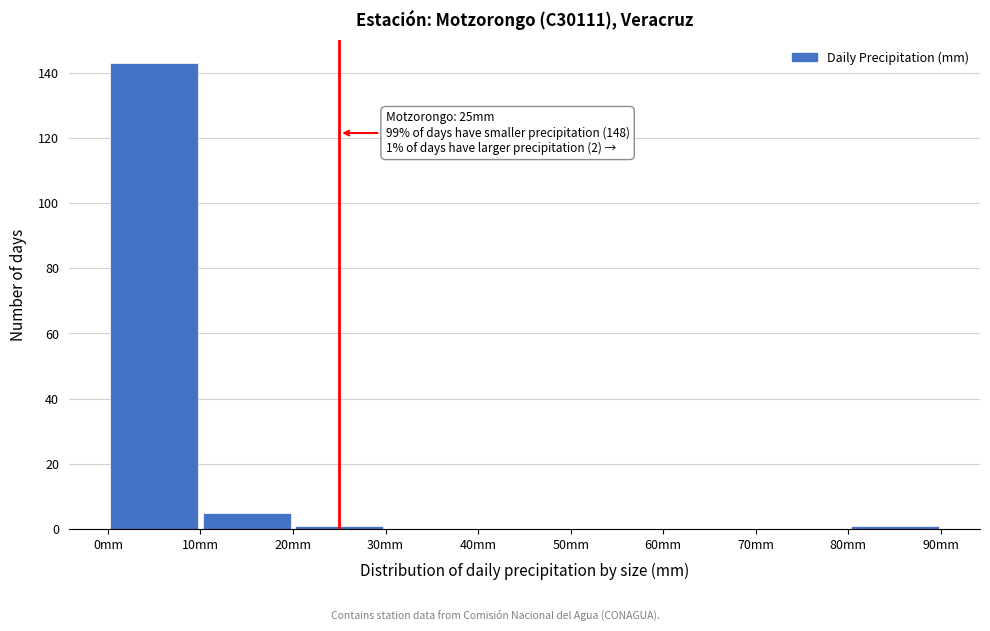

Over which range of the x-axis is the bar tallest?

0 to 10